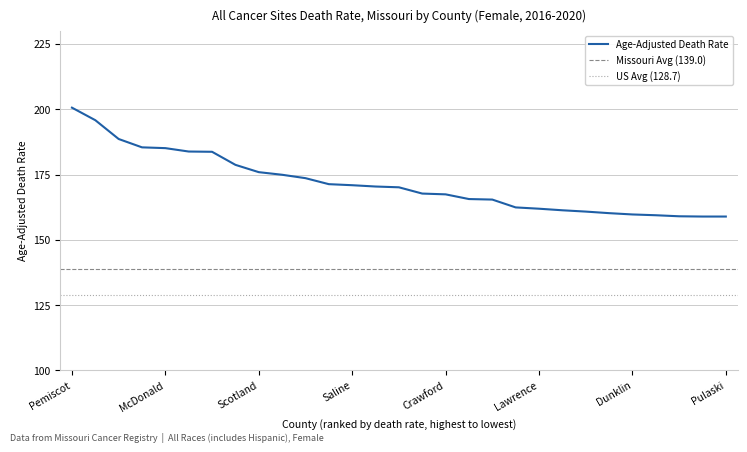

List the labels in order of value, largest first.

Pemiscot, Madison, Benton, St. Francois, McDonald, Montgomery, Randolph, New Madrid, Scotland, Worth, Macon, Hickory, Saline, Pettis, Linn, Newton, Crawford, Stoddard, Clinton, Mississippi, Lawrence, Wright, Butler, Washington, Dunklin, Cedar, Livingston, Phelps, Pulaski